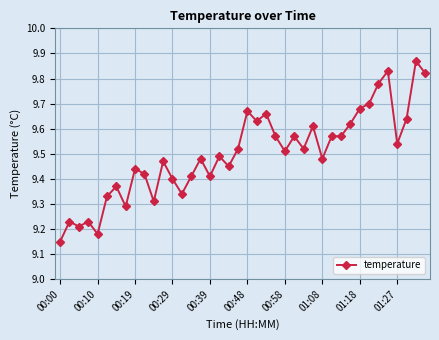

True or false: the data has more than 1 interior local peaks.

True